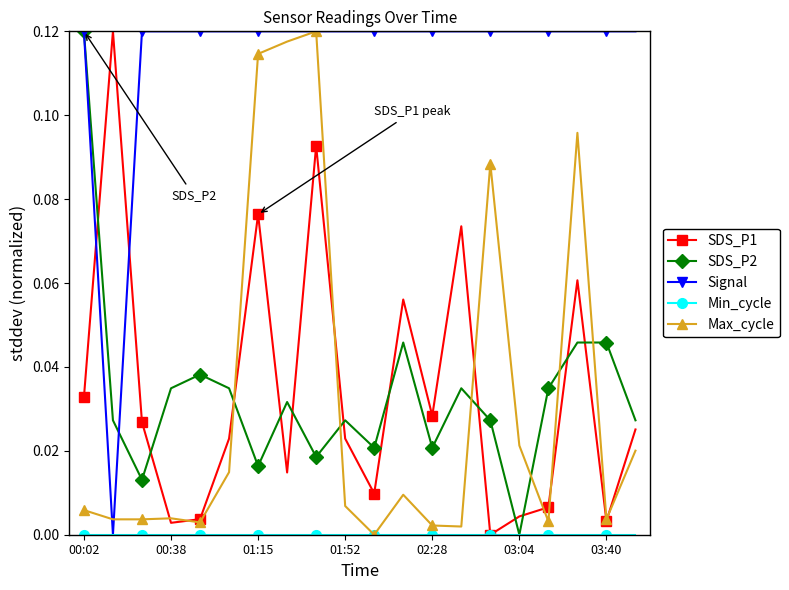

True or false: Max_cycle has more than 0 points higher than both neighbors.

True